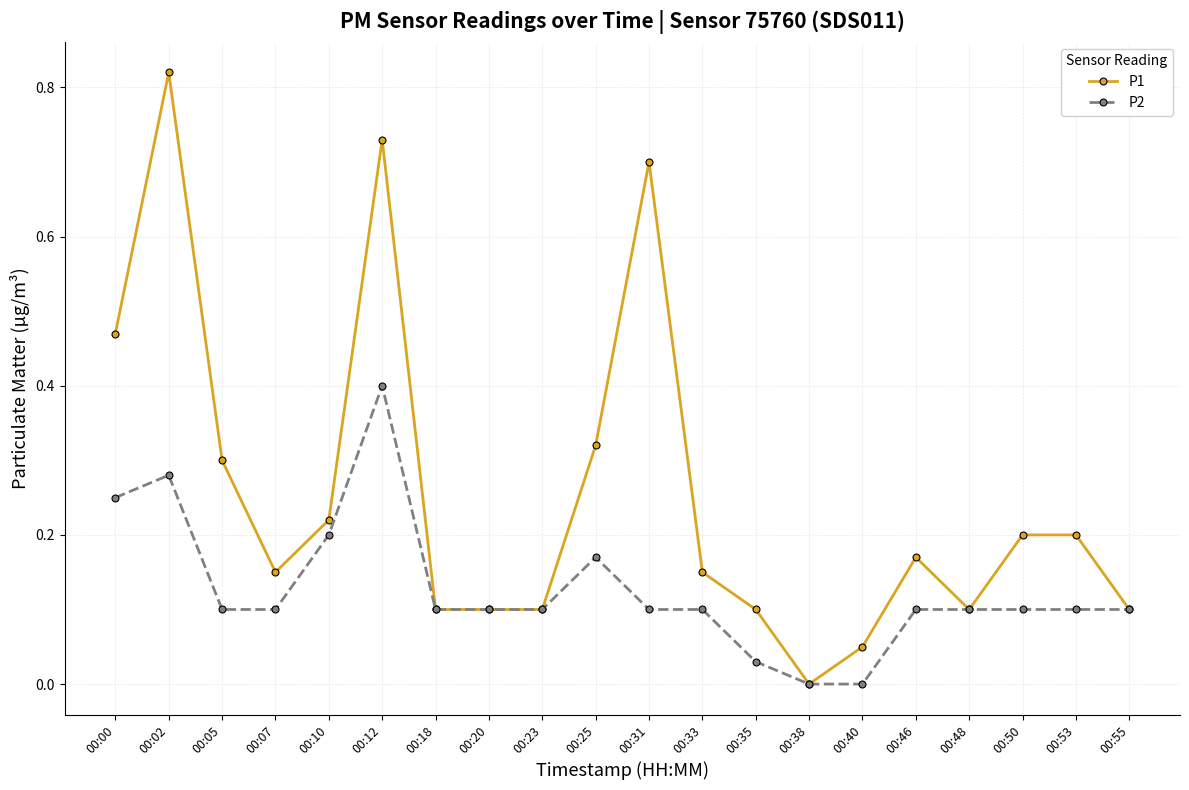

Which label corresponds to the largest value in the chart?

00:02